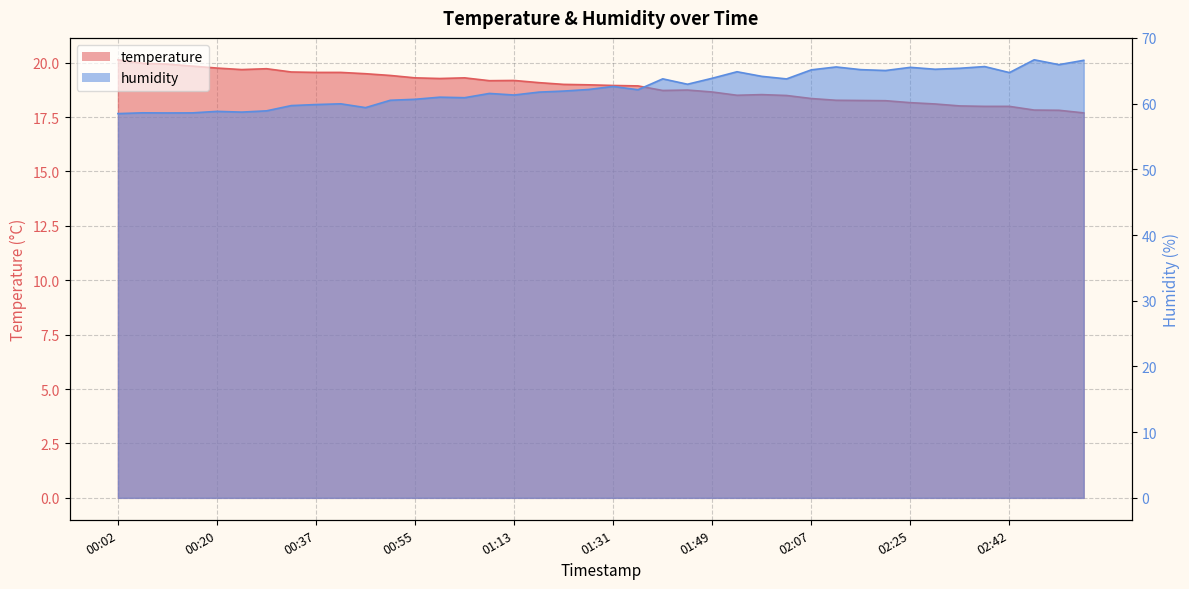

What is the total value across all series at 01:31?

81.6